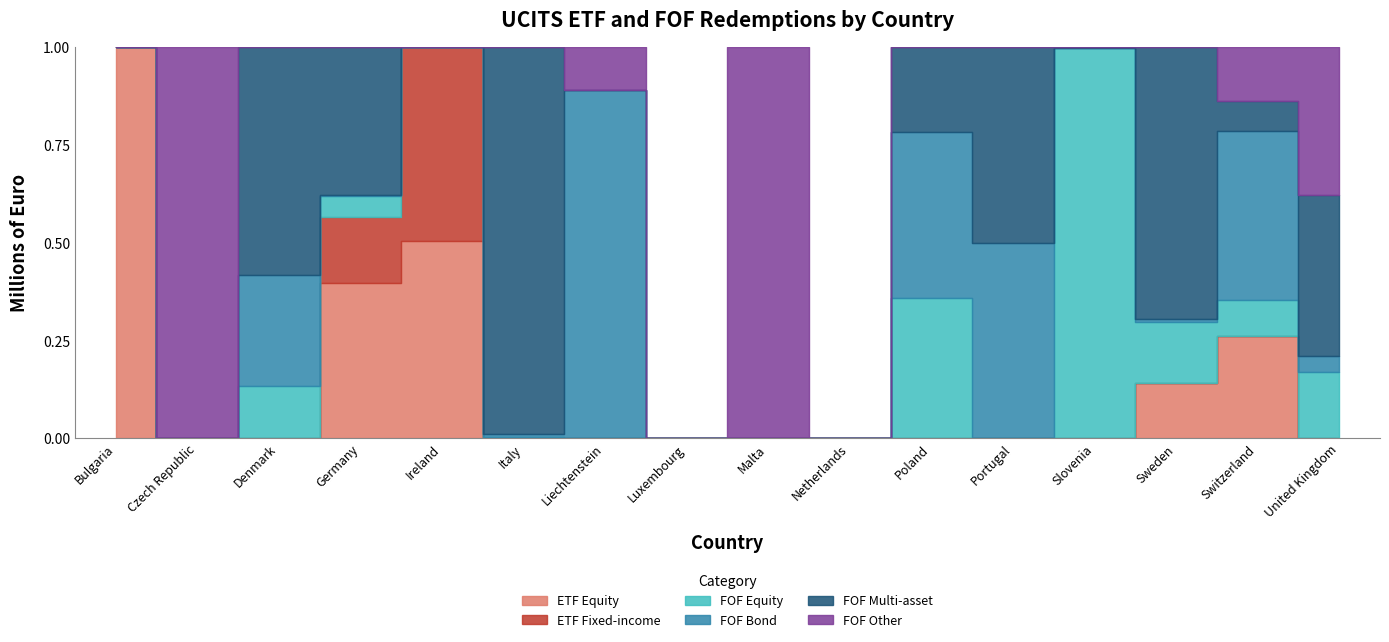

Count the number of data series in this chart.

6